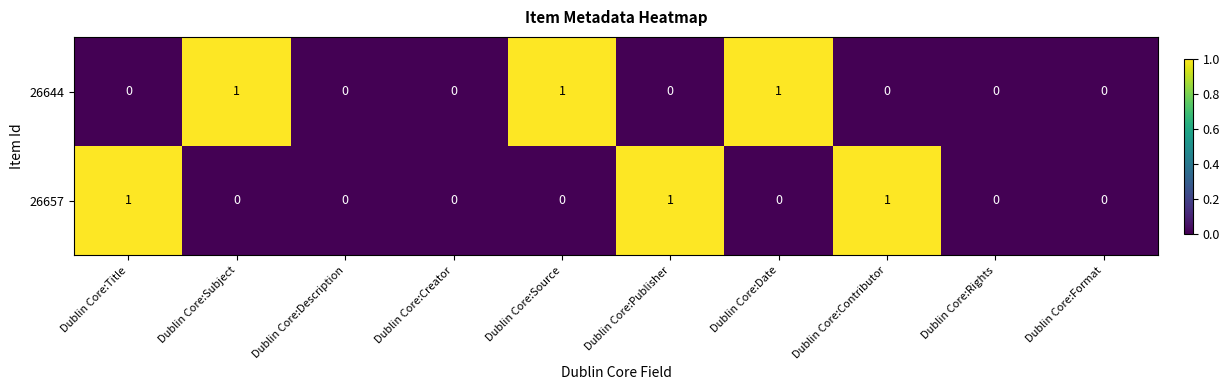

Which series changed the most between Dublin Core:Contributor and Dublin Core:Format?

26657